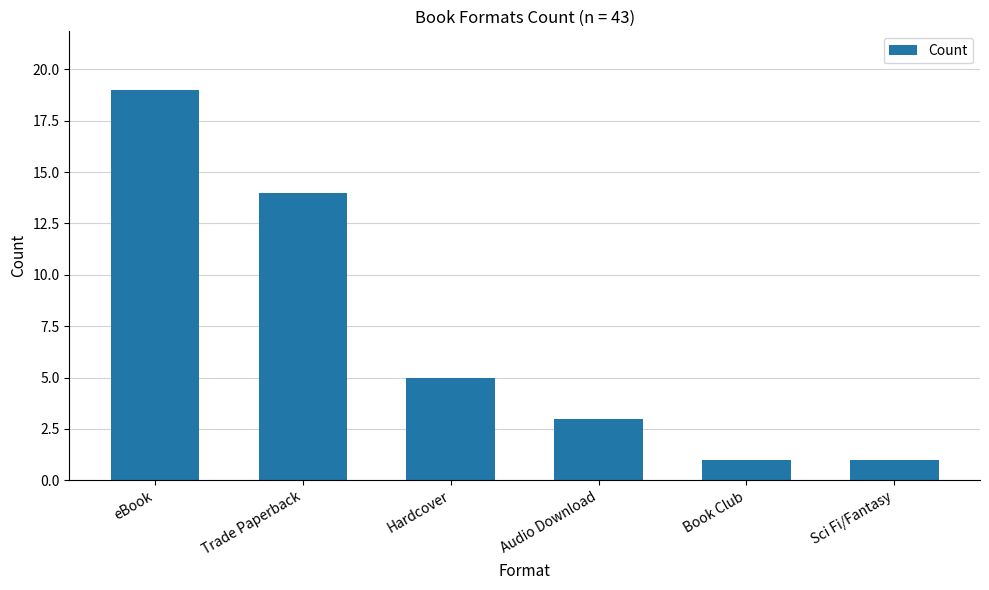

Where is the data nearest to the value 10?

Trade Paperback